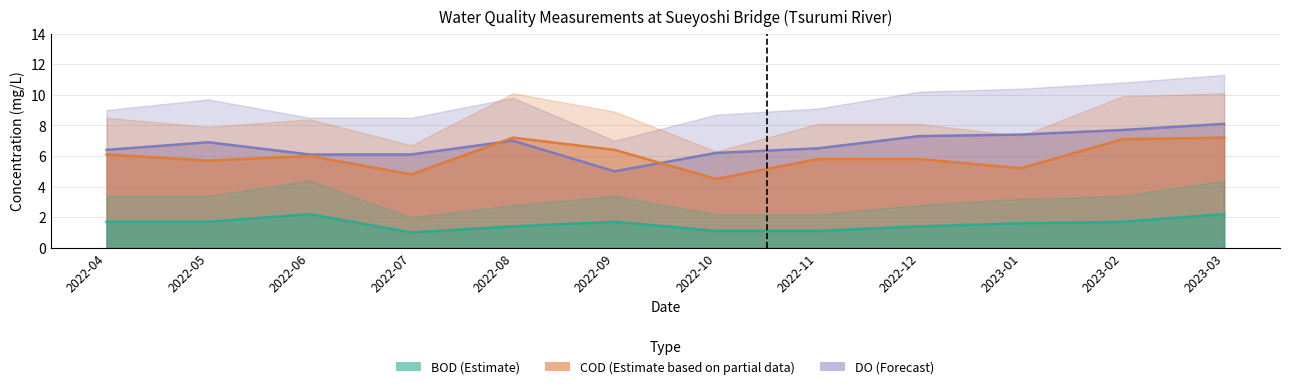

Which series has the largest range (max minus min)?

DO